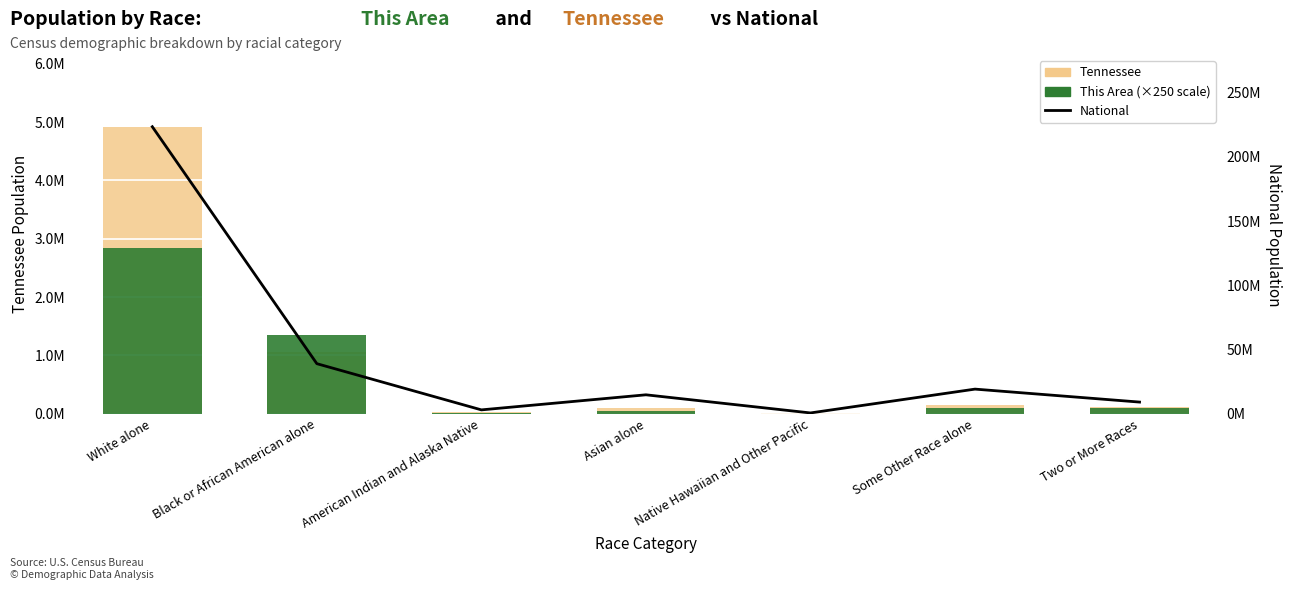

True or false: Tennessee has a value of 97303 at Some Other Race alone.

False